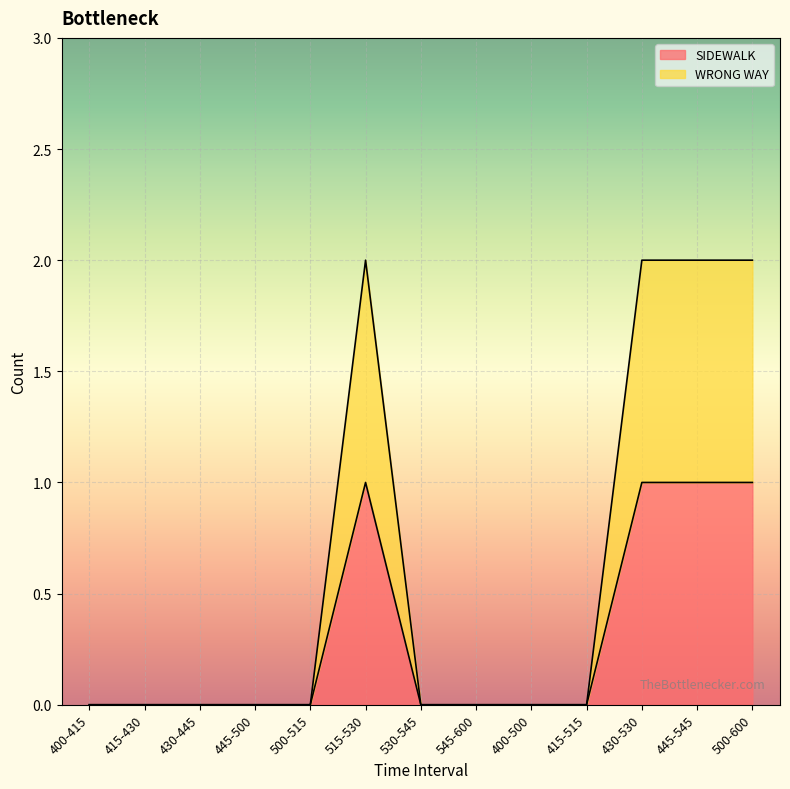

How many SIDEWALK values are between 0 and 1?

13